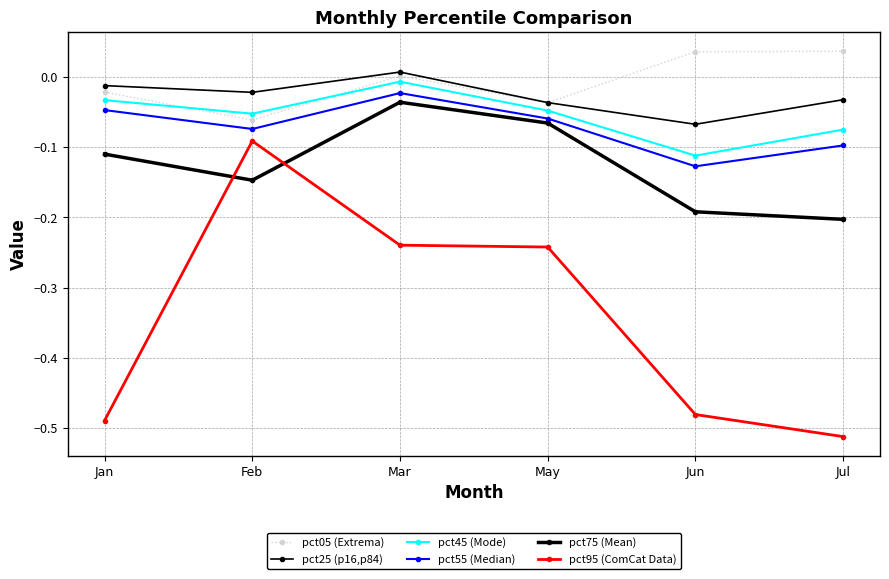

Count the number of categories in the chart.

6